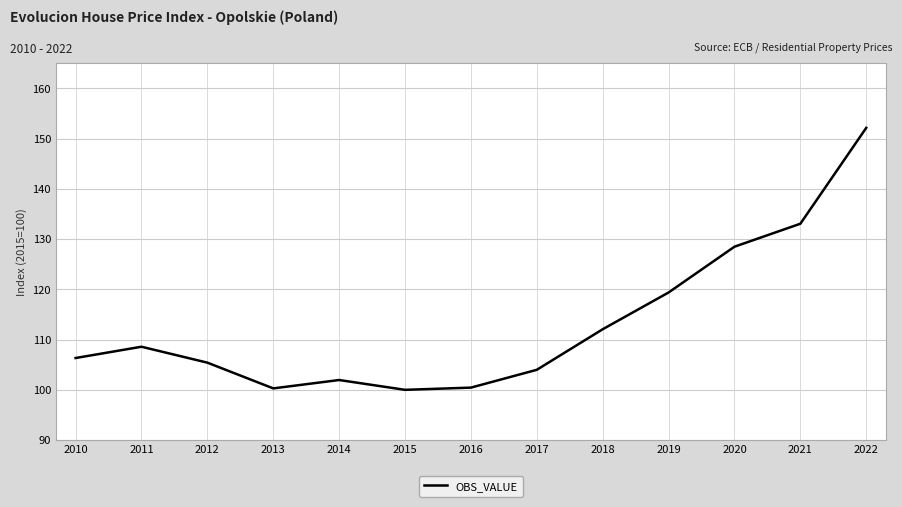

Is it true that the value at 2013 is 100.3?

True